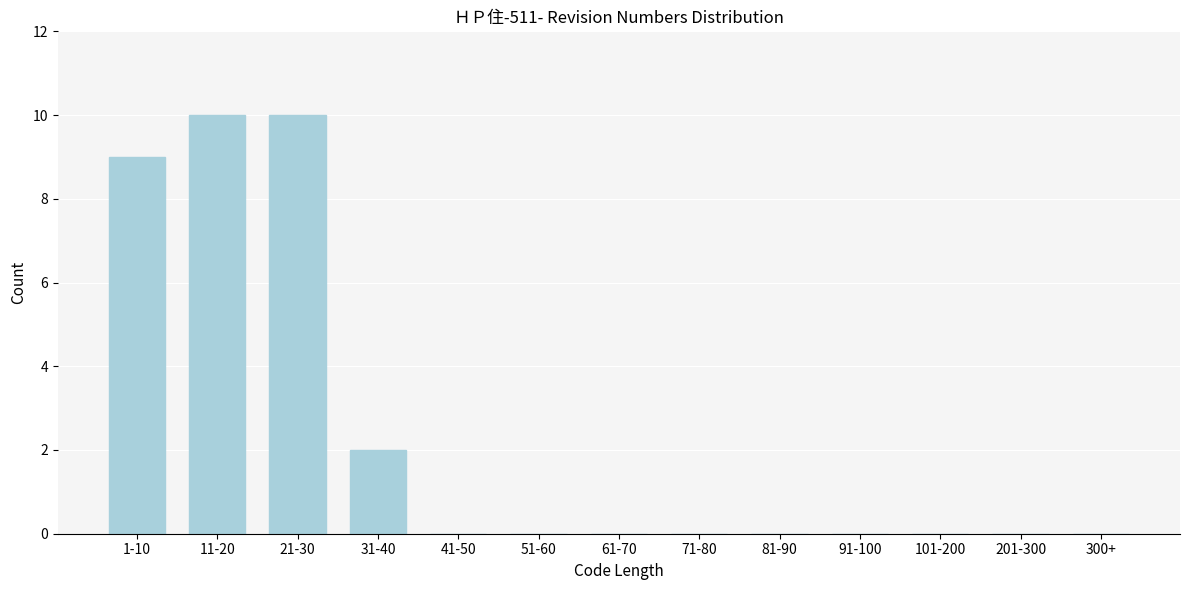

Reading left to right, extract all data points from this chart.

1-10=9	11-20=10	21-30=10	31-40=2	41-50=0	51-60=0	61-70=0	71-80=0	81-90=0	91-100=0	101-200=0	201-300=0	300+=0